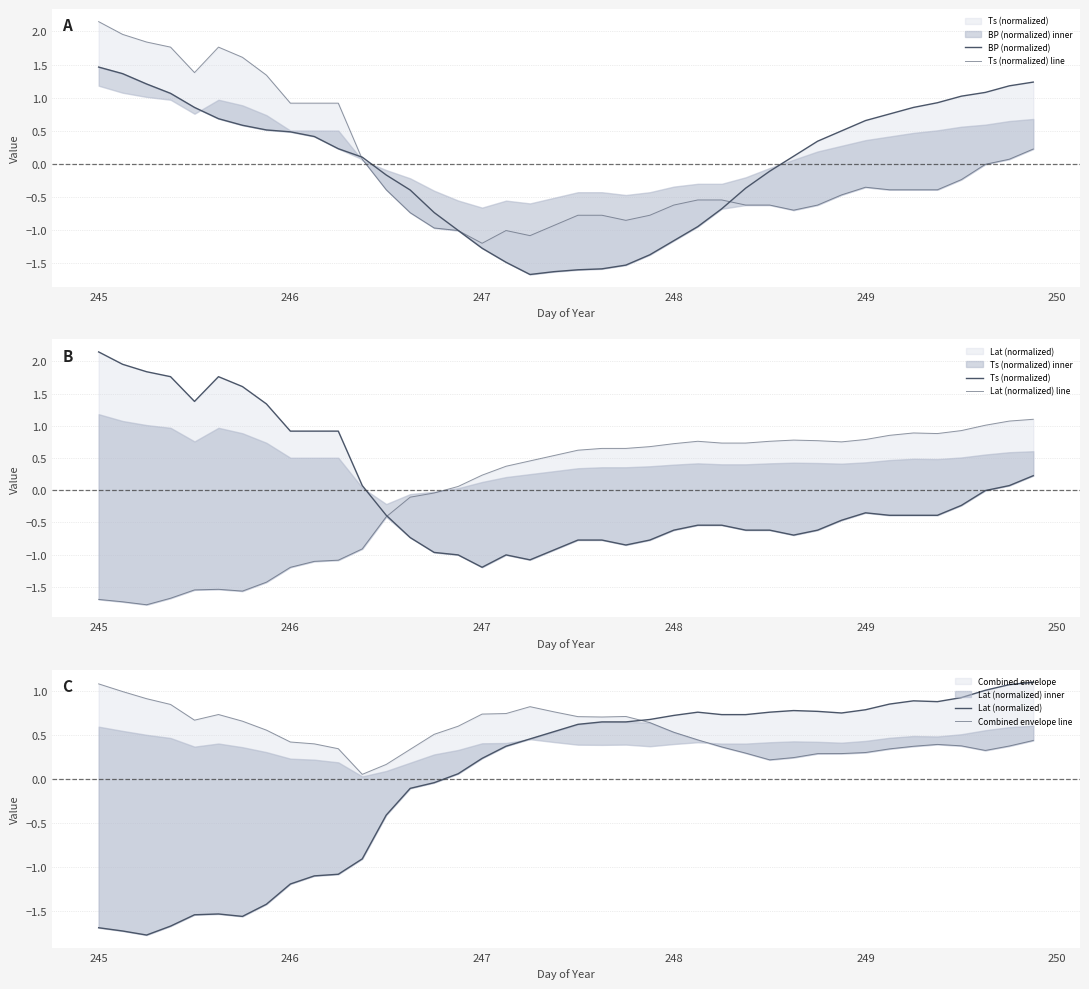

How many times do Ts (normalized) line and Combined envelope line cross each other?

1